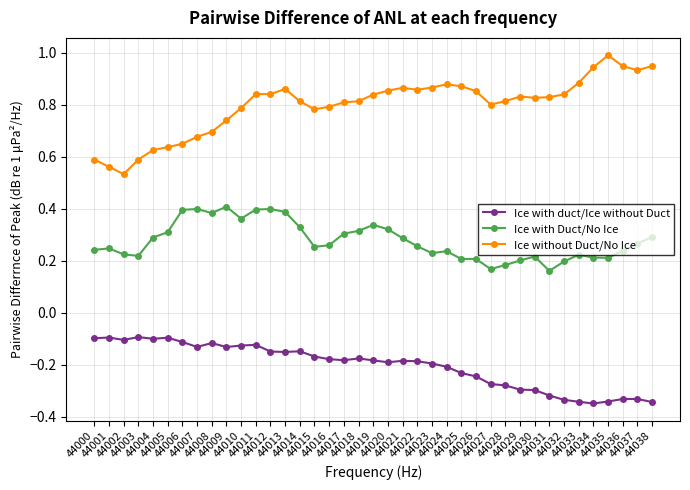

What is the greatest value displayed?

1.0